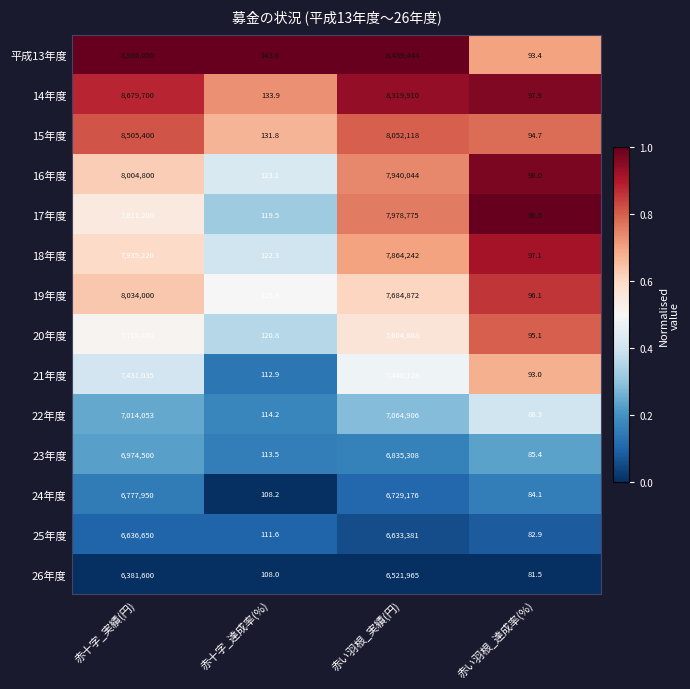

True or false: 20年度 has a value of 28.6 at 赤十字_達成率(%).

False